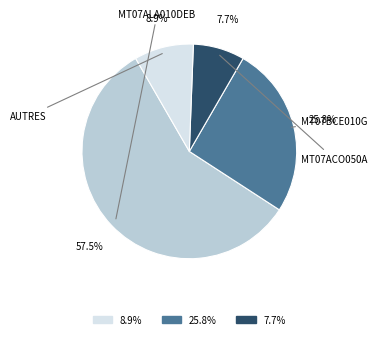

Is there any slice that represents more than half of the pie?

Yes